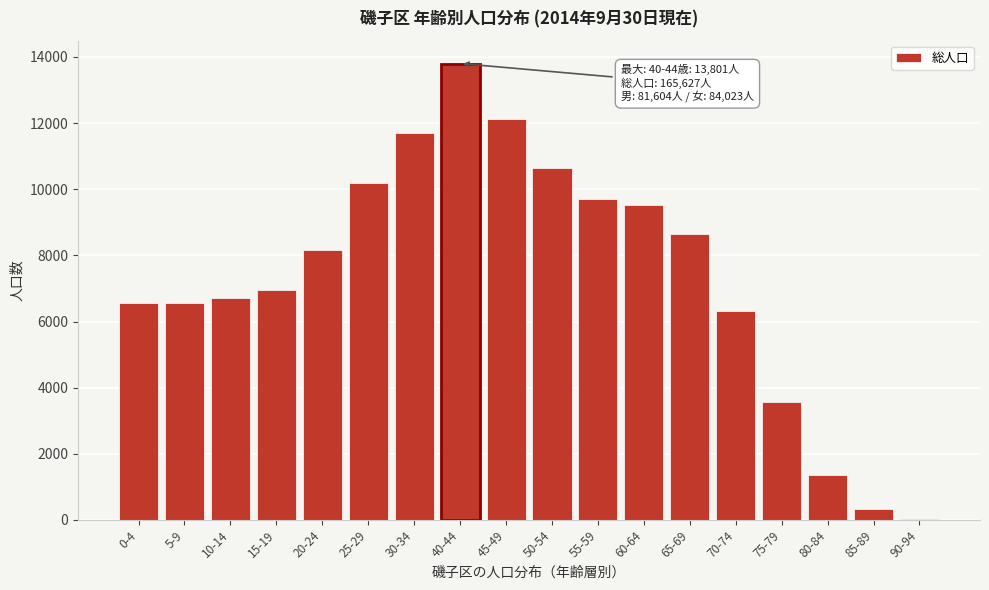

Is it true that the value at 50-54 is 18900?

False